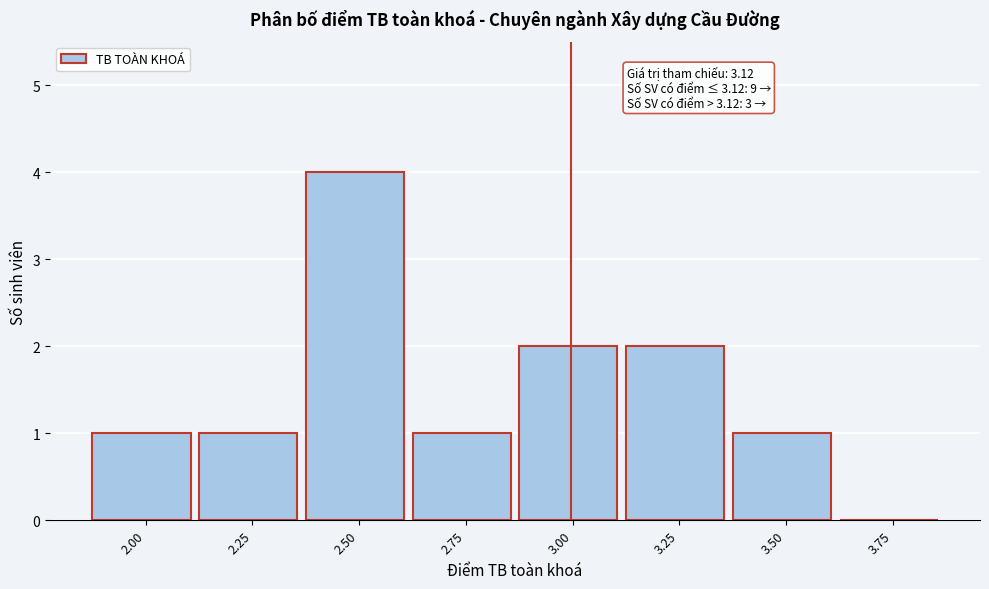

Reading left to right, what are all the values shown in this chart?

2.00=1	2.25=1	2.50=4	2.75=1	3.00=2	3.25=2	3.50=1	3.75=0